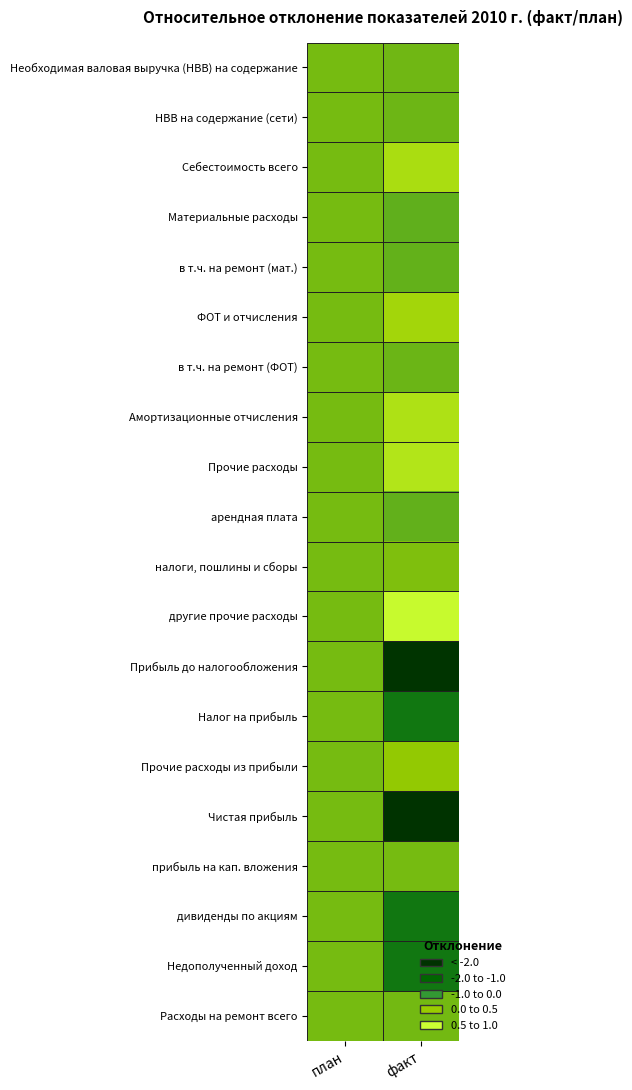

What is the total value across all series at факт?

-4.4